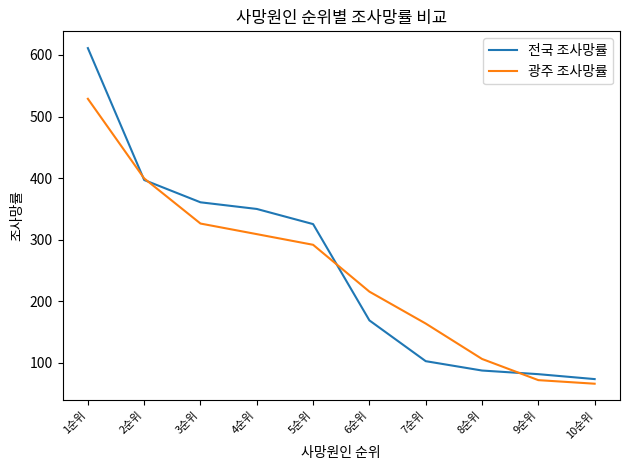

What is the difference between the maximum and minimum values in the 전국 조사망률 series?

537.5